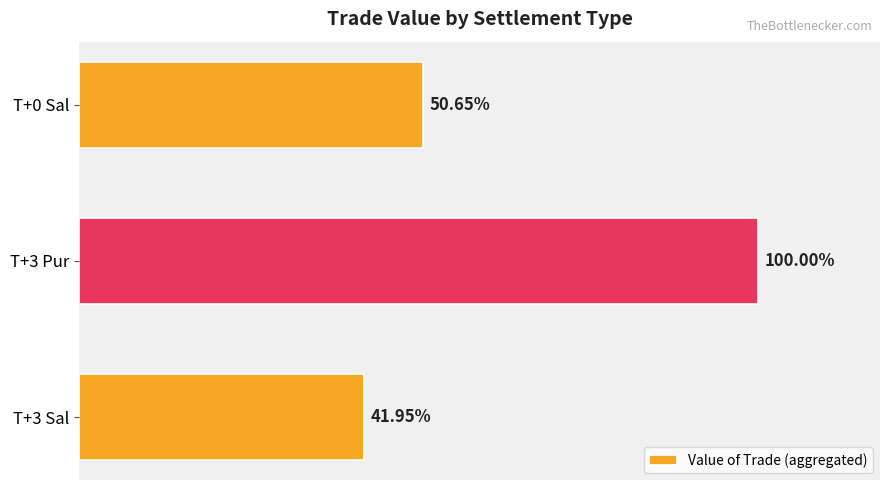

What is the difference between the second highest and minimum values?

42634601.9